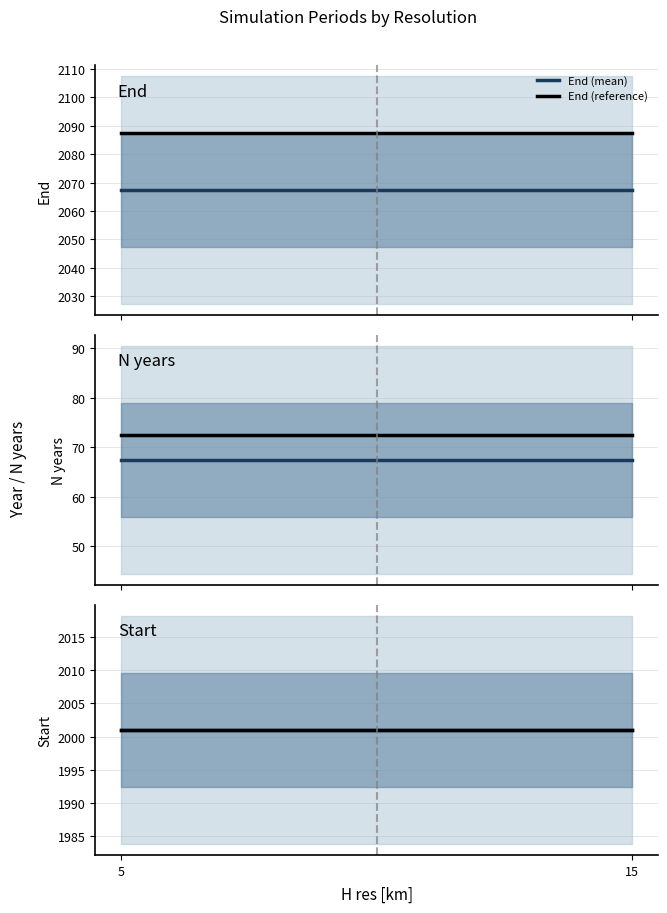

Reading right to left, list all the values displayed in this chart.

End (mean): 15=2067.4	5=2067.4
End (reference): 15=2087.4	5=2087.4
N years (mean): 15=67.4	5=67.4
N years (reference): 15=72.4	5=72.4
Start (mean): 15=2001.0	5=2001.0
Start (reference): 15=2001.0	5=2001.0